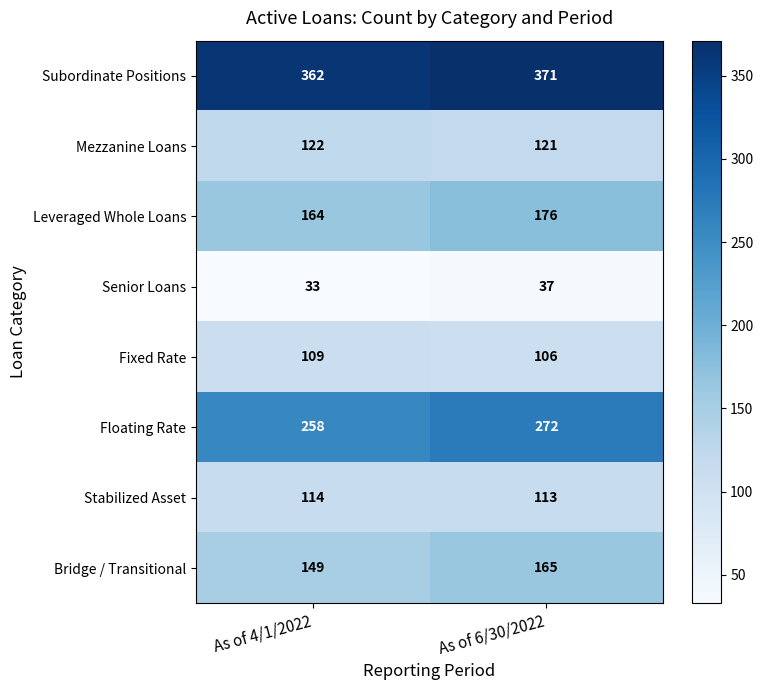

How many distinct data groups are displayed?

8